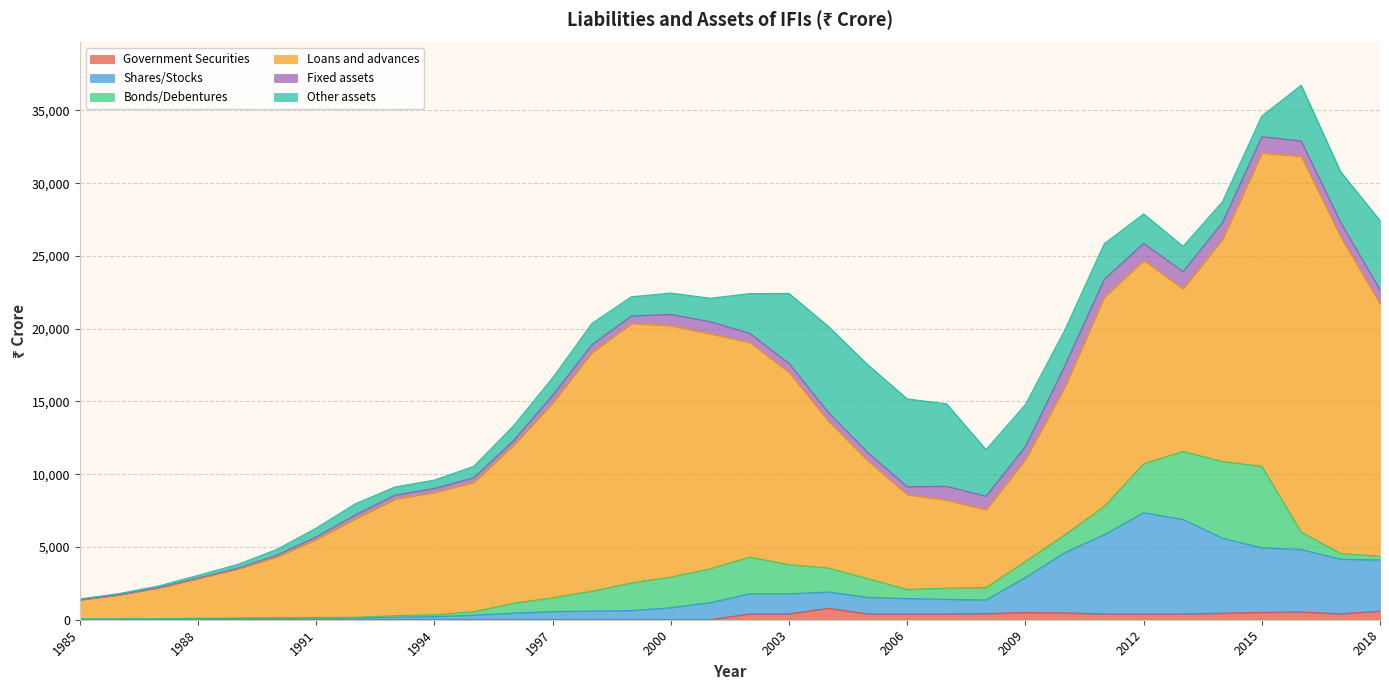

Where is the first local minimum for Other assets?

1993